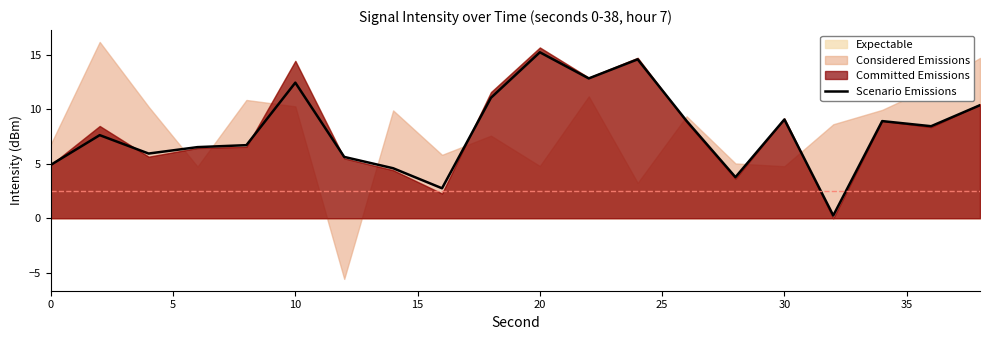

At which label does Scenario Emissions reach its peak?

20